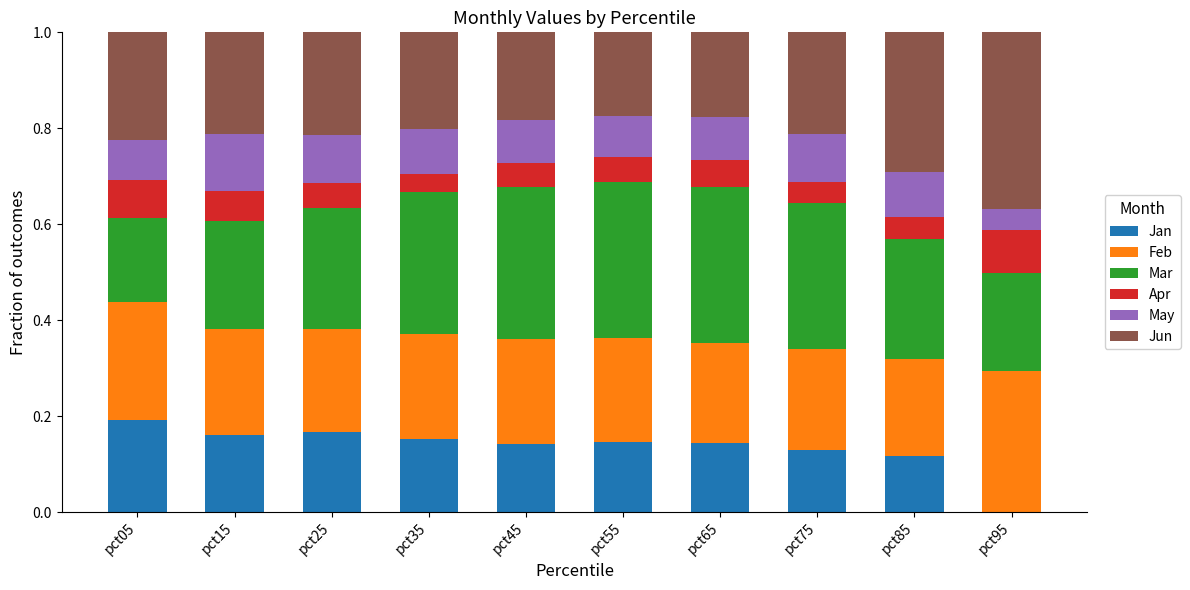

Are the bars horizontal?

No